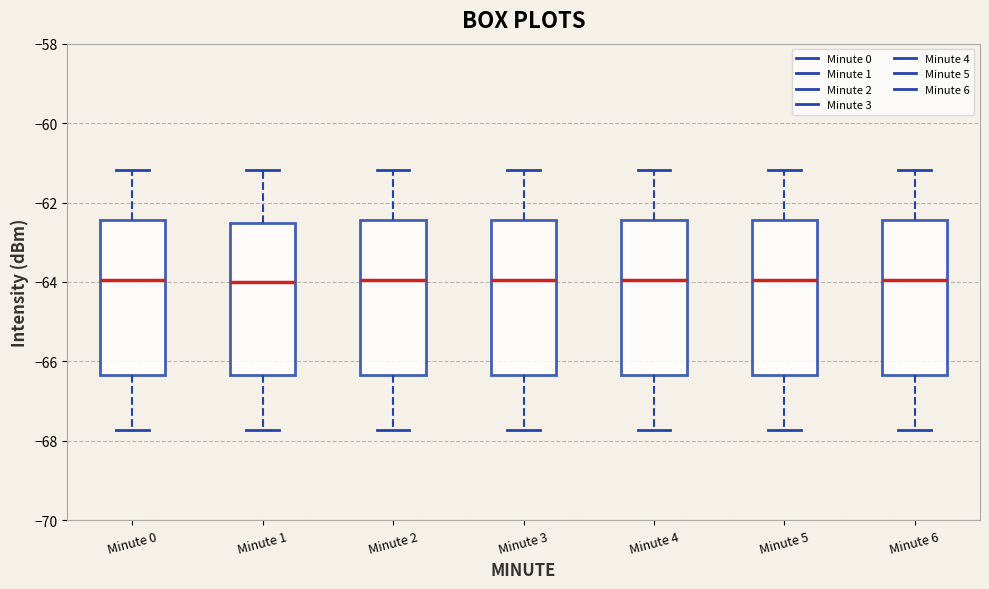

Reading left to right, transcribe this box plot: for each box, give where its median line is, the range the box spans, and where its two whiskers end, as read against the y-axis. The values are not printed on the chart, so give them approximately, as read against the axis.

Minute 0: median -64.0, box -66.4 to -62.4, whiskers -67.8 to -61.2
Minute 1: median -64.0, box -66.4 to -62.6, whiskers -67.8 to -61.2
Minute 2: median -64.0, box -66.4 to -62.4, whiskers -67.8 to -61.2
Minute 3: median -64.0, box -66.4 to -62.4, whiskers -67.8 to -61.2
Minute 4: median -64.0, box -66.4 to -62.4, whiskers -67.8 to -61.2
Minute 5: median -64.0, box -66.4 to -62.4, whiskers -67.8 to -61.2
Minute 6: median -64.0, box -66.4 to -62.4, whiskers -67.8 to -61.2